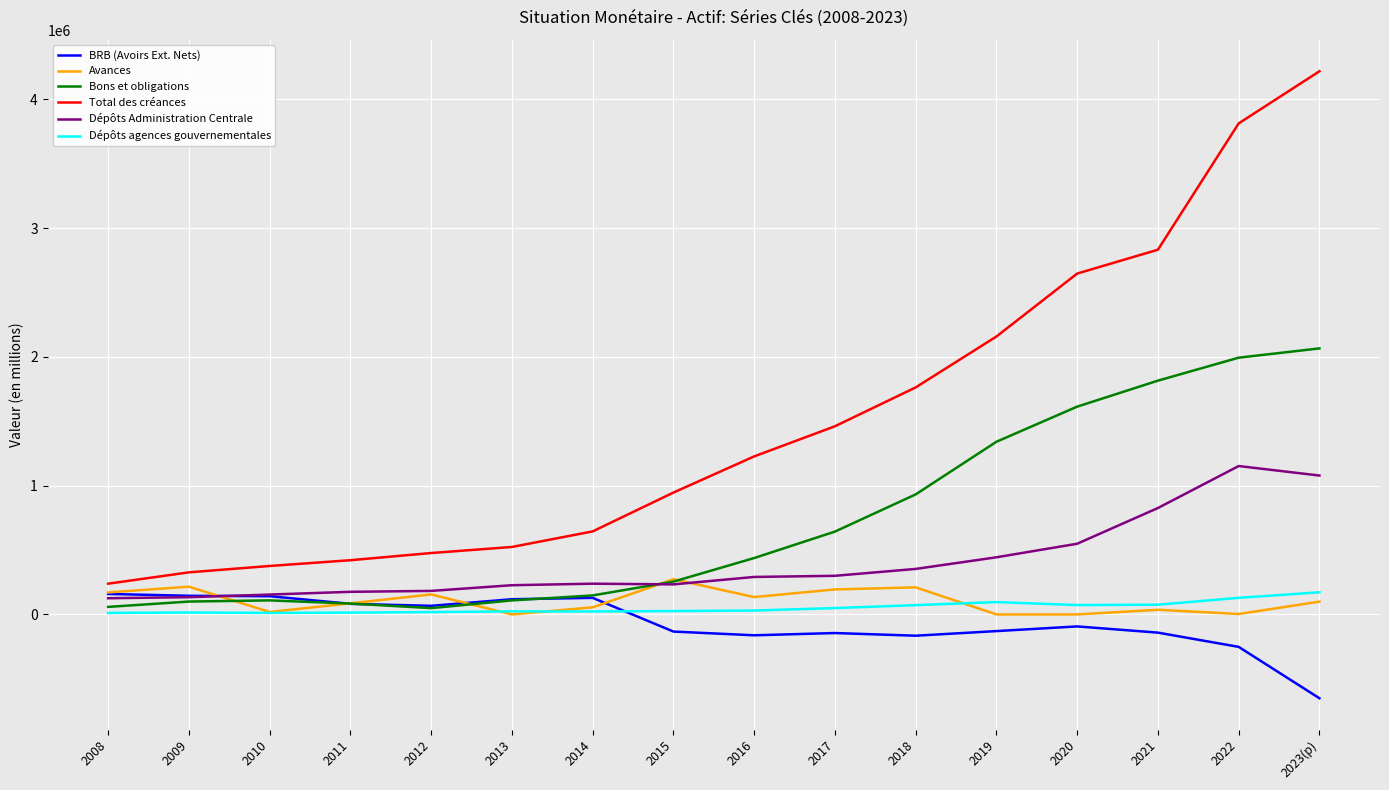

What is the minimum value for BRB (Avoirs Ext. Nets)?

-651113.6